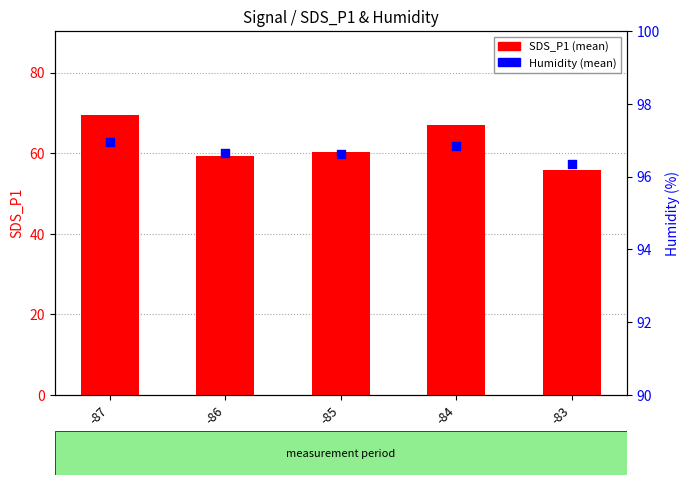

Which series reaches the maximum Y coordinate?

Humidity (mean)